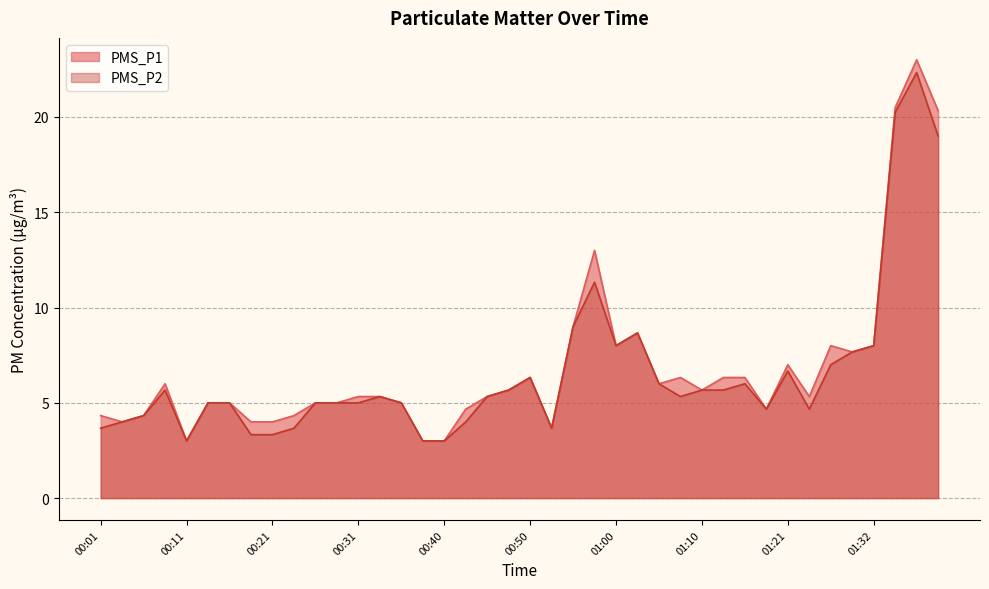

True or false: PMS_P1 and PMS_P2 intersect in this chart.

False